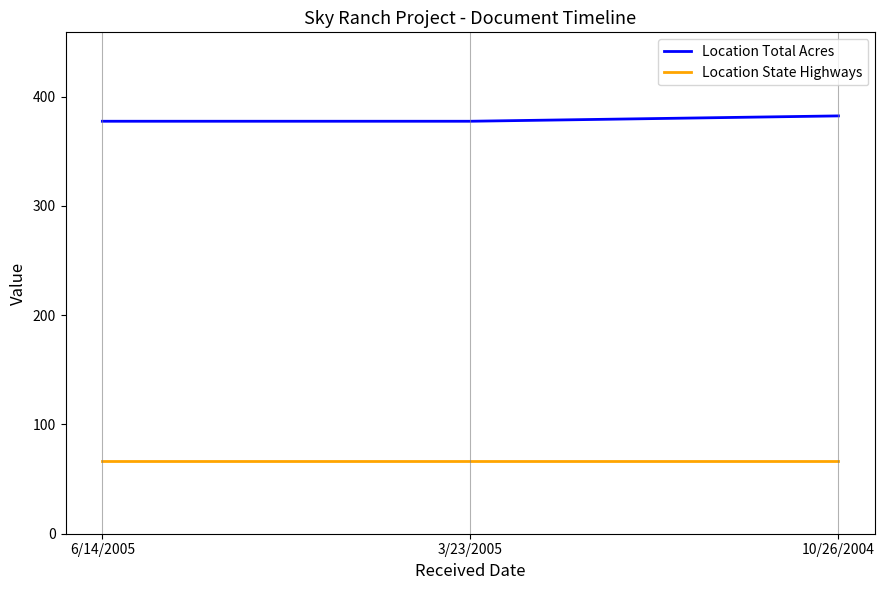

Reading left to right, extract all data points from this chart.

Location Total Acres: 377.5	377.5	382.4
Location State Highways: 67.0	67.0	67.0